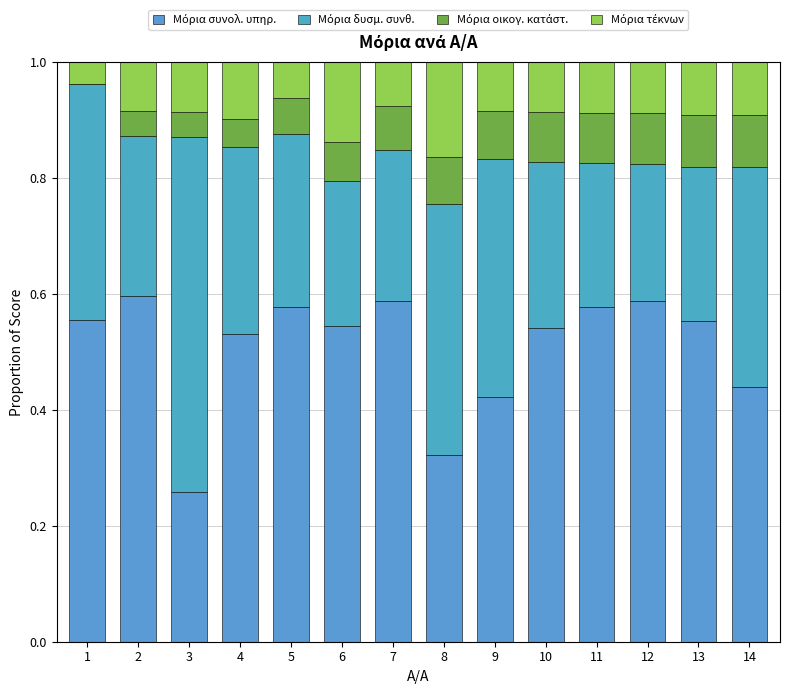

Count the number of data series in this chart.

4